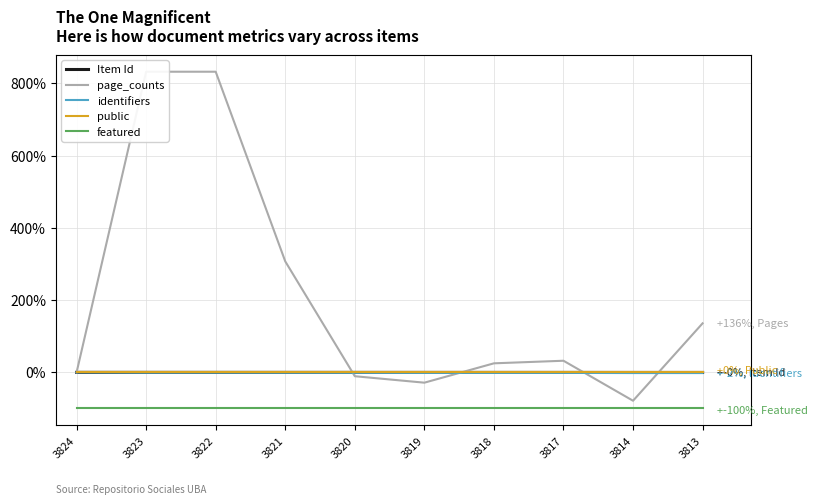

Which series has the largest total across all categories?

page_counts